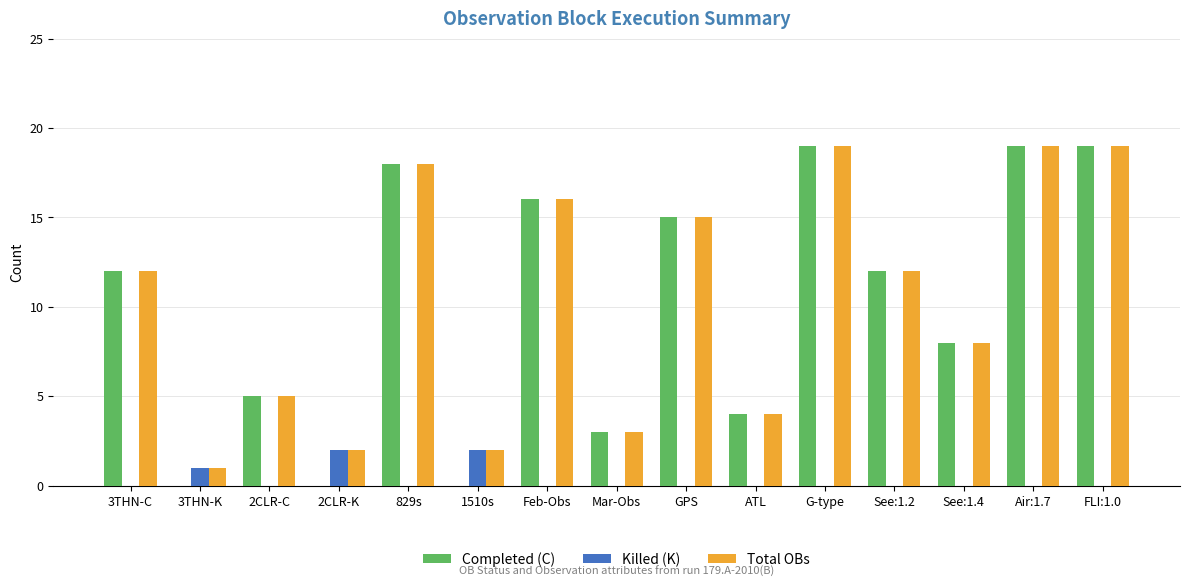

What are all the series names shown in the legend?

Completed (C), Killed (K), Total OBs